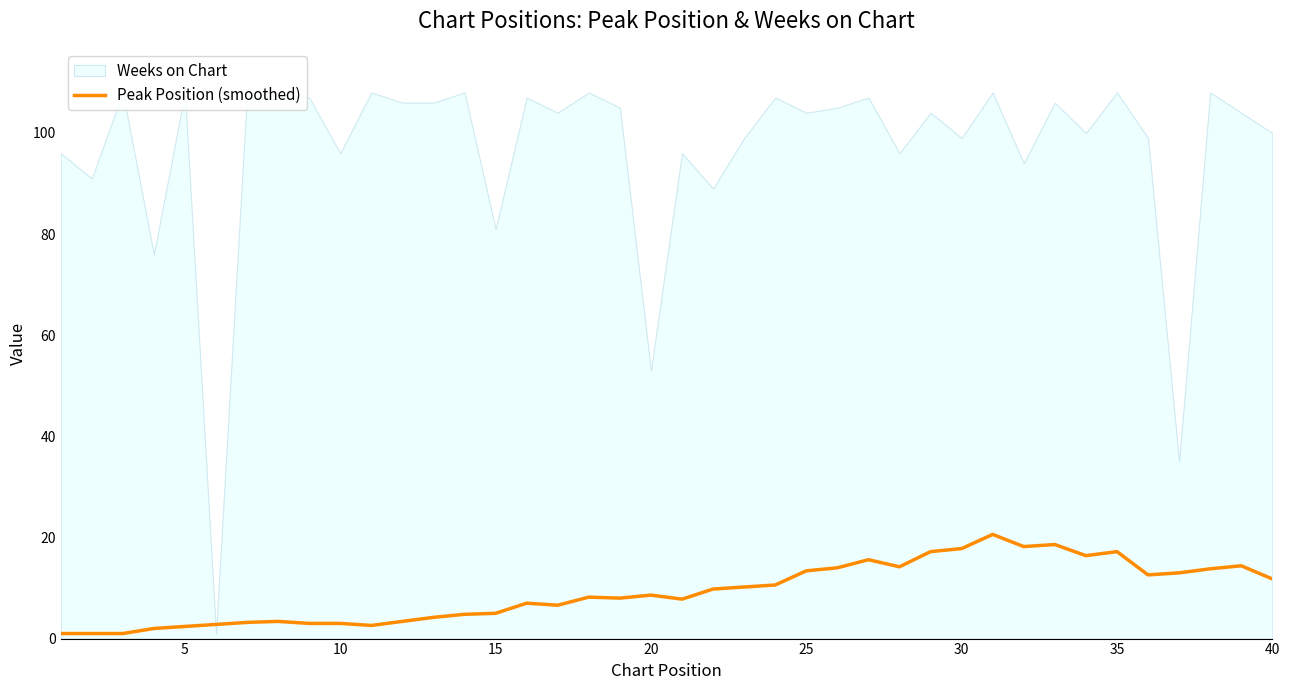

True or false: Peak Position (smoothed) has a value of 20.3 at 25.

False